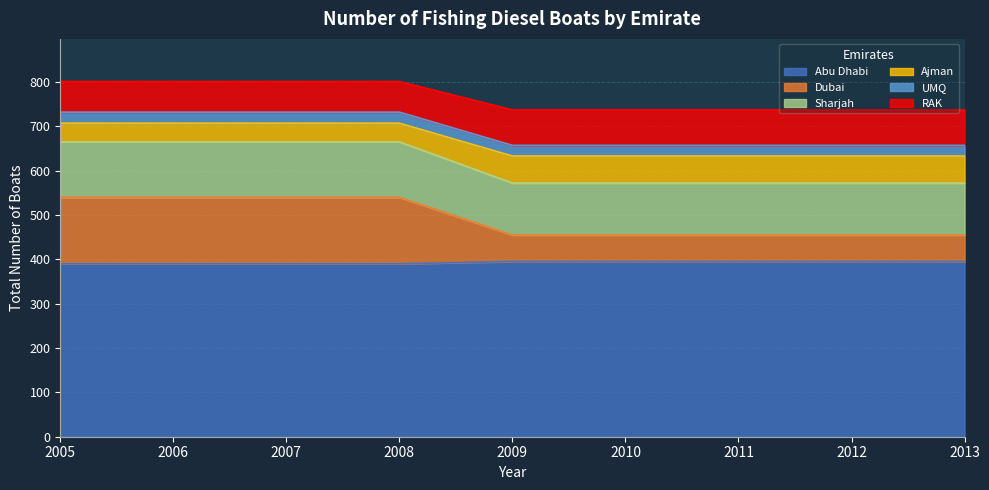

Where is RAK nearest to the value 769?

2005